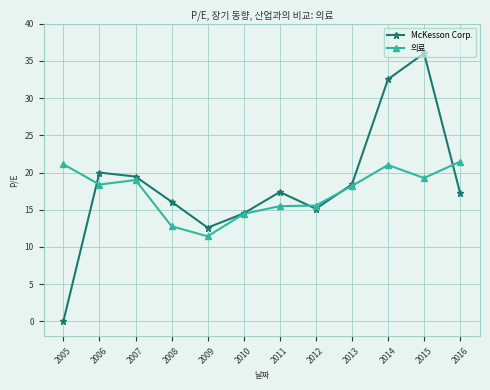

What value does the 의료 series have at 2008?

12.8